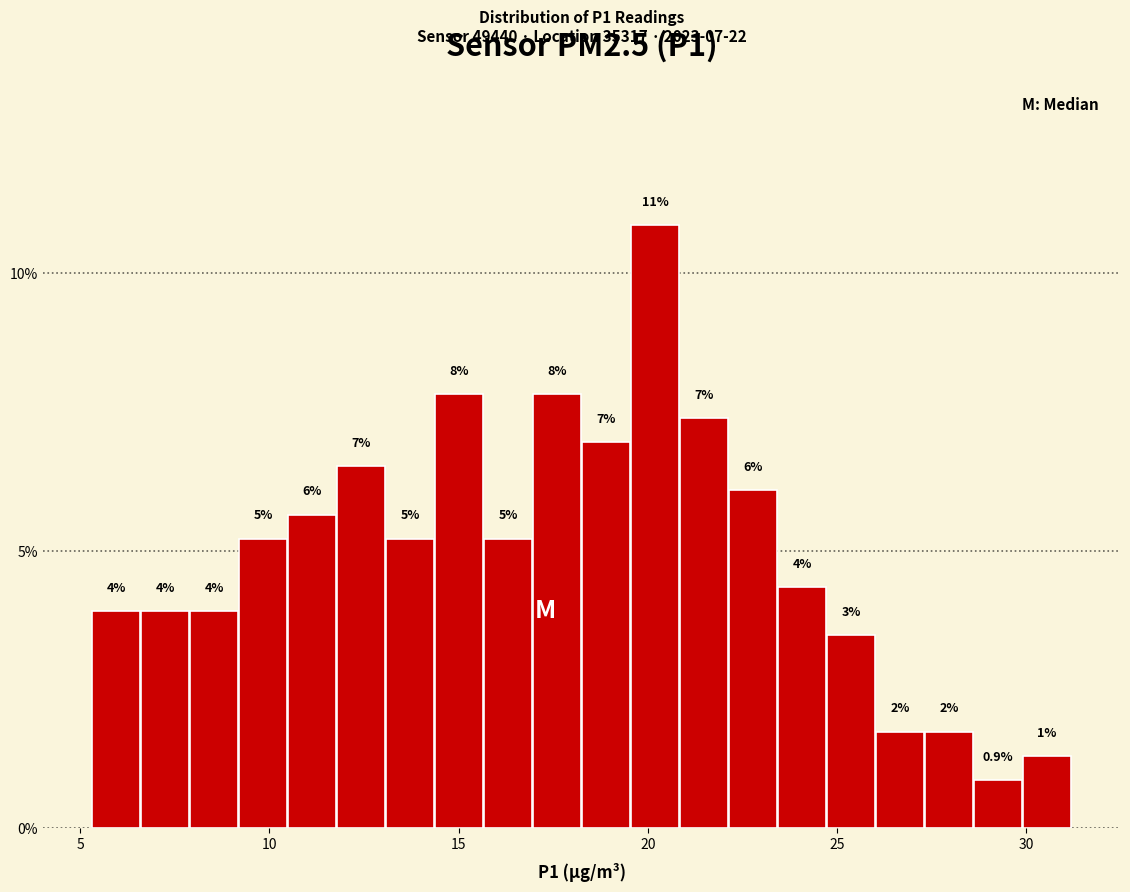

Around what value on the x-axis is the tallest bar? Give the approximate position of its centre, as read against the axis.

20.0